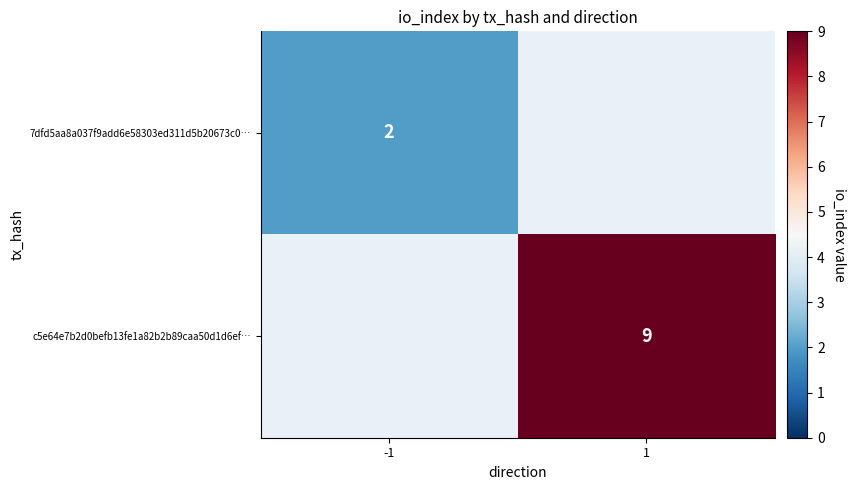

The 7dfd5aa8a037f9add6e58303ed311d5b20673c0… series shows 3 at -1. True or false?

False